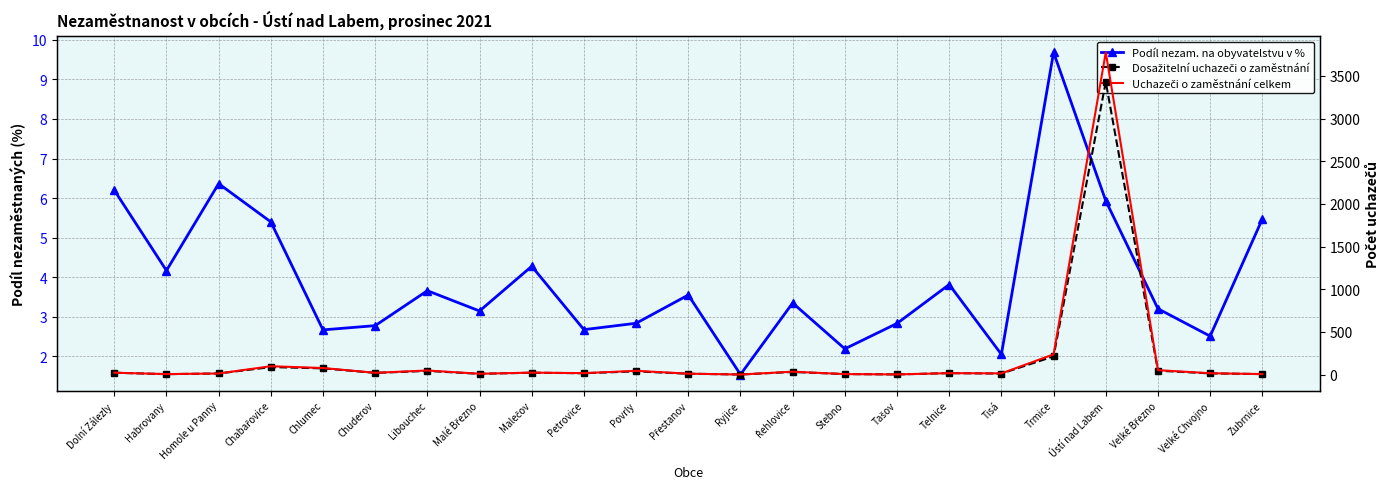

At which label does Podíl nezam. na obyvatelstvu v % first exceed 3?

Dolní Zálezly